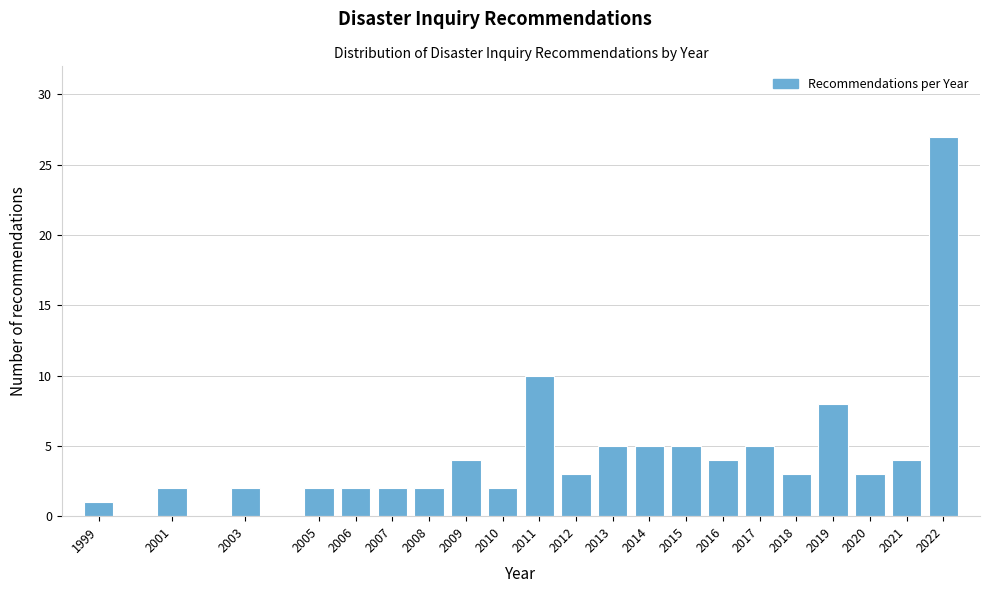

Reading left to right, what are all the values shown in this chart?

1999=1	2001=2	2003=2	2005=2	2006=2	2007=2	2008=2	2009=4	2010=2	2011=10	2012=3	2013=5	2014=5	2015=5	2016=4	2017=5	2018=3	2019=8	2020=3	2021=4	2022=27